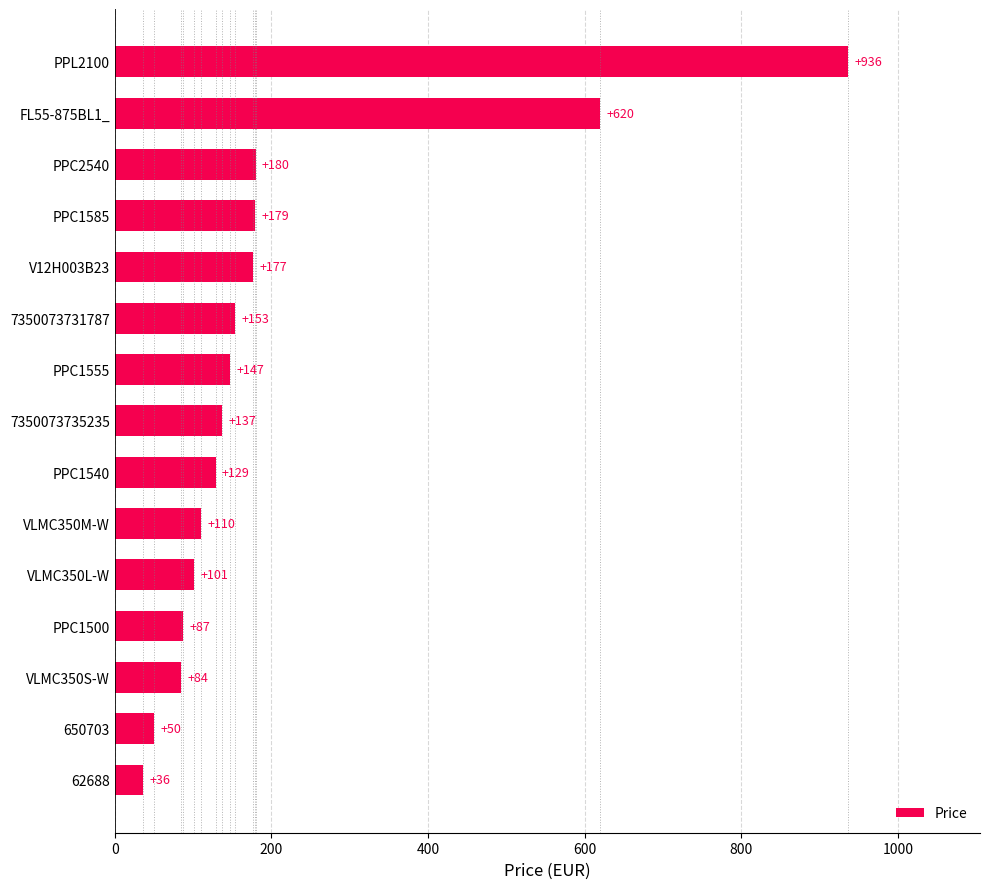

What is the ratio of the value at PPC1540 to the value at VLMC350M-W?

1.2